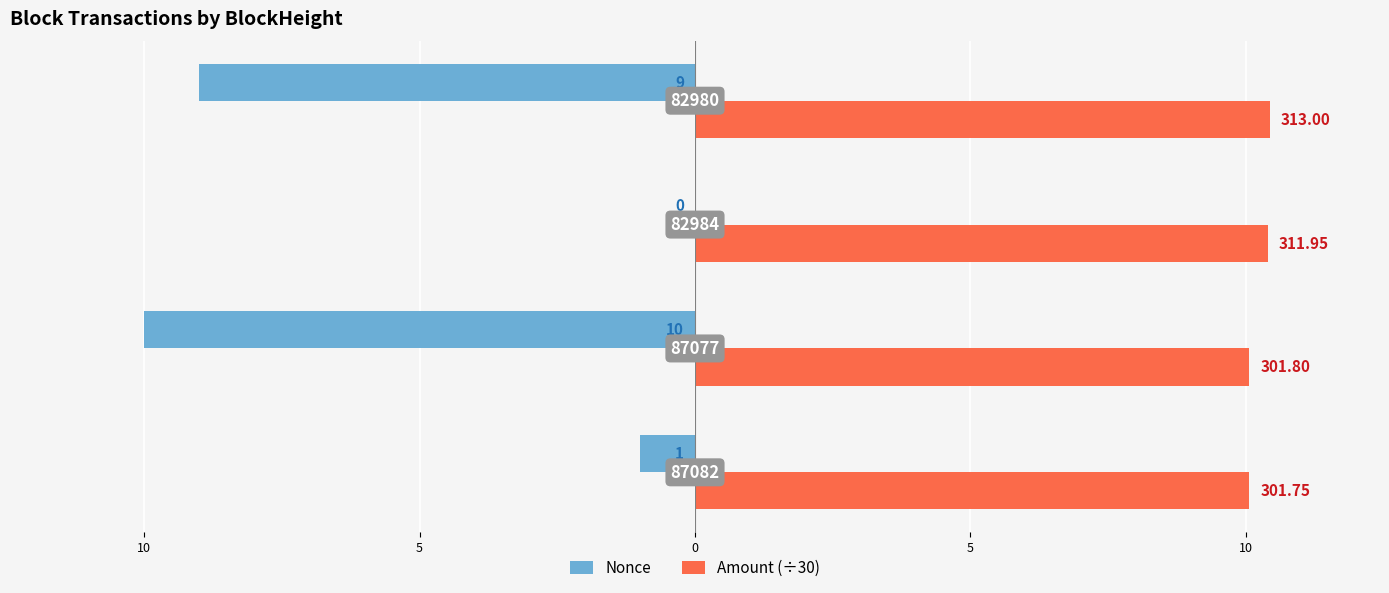

What are all the series names shown in the legend?

Nonce, Amount (÷30)